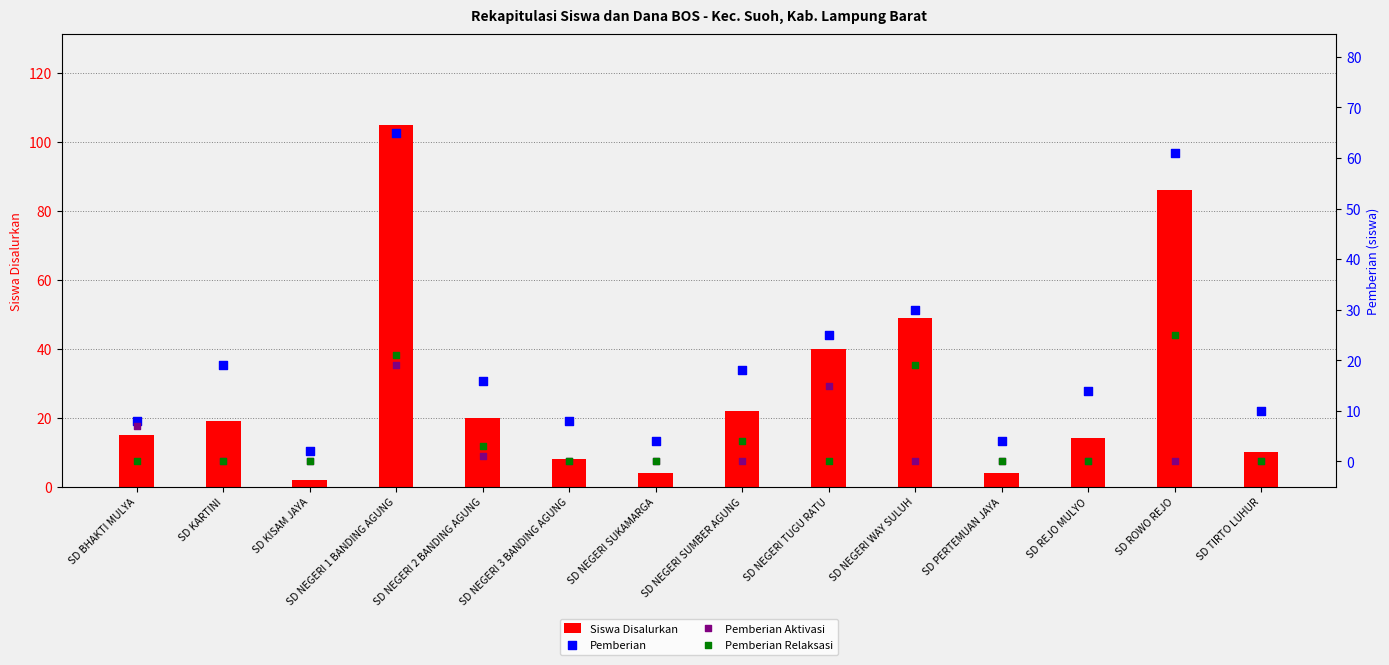

Which series has the largest total across all categories?

Siswa Disalurkan